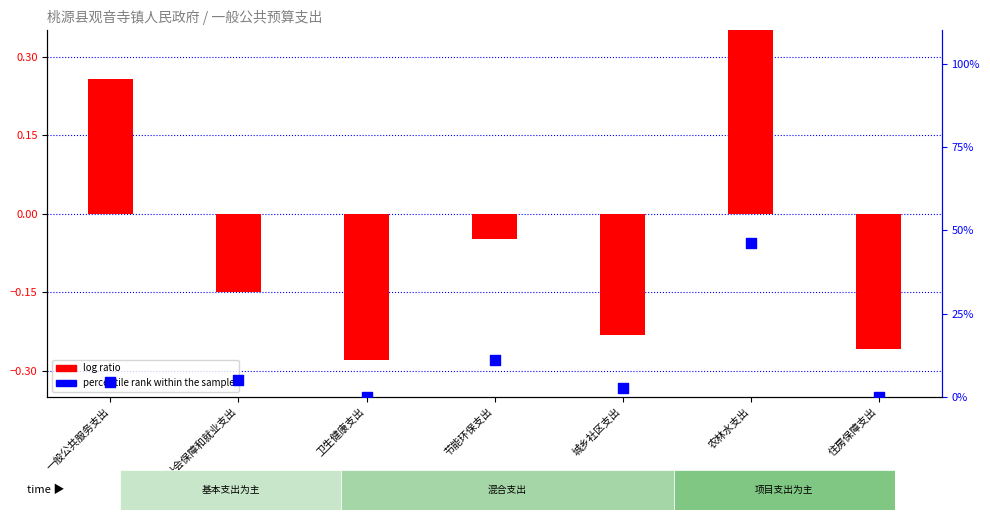

Is the value of percentile rank within the sample at 农林水支出 greater than the value of log ratio at 卫生健康支出?

Yes